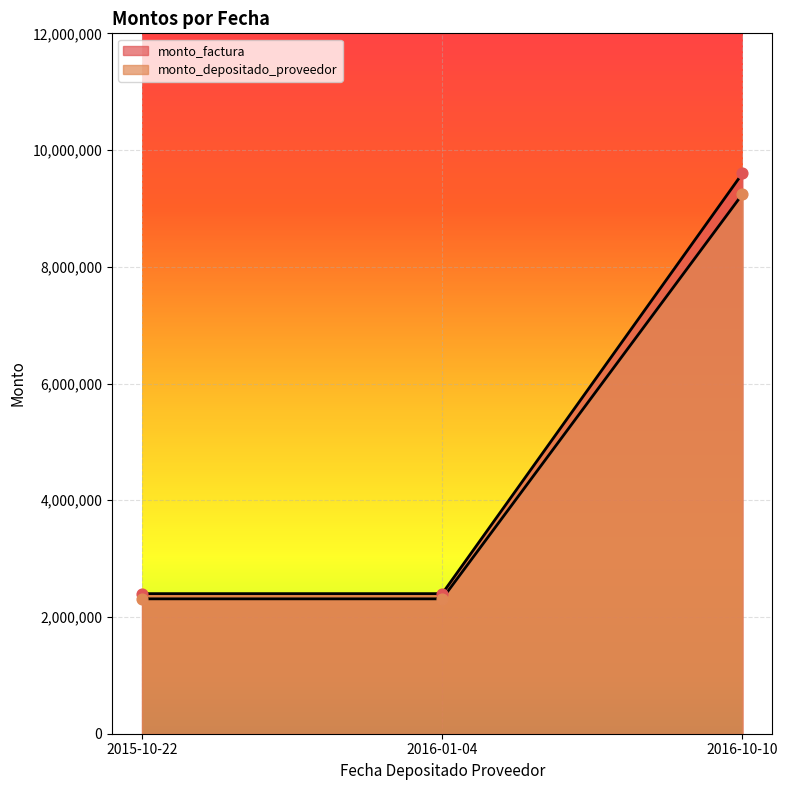

What are all the series names shown in the legend?

monto_factura, monto_depositado_proveedor